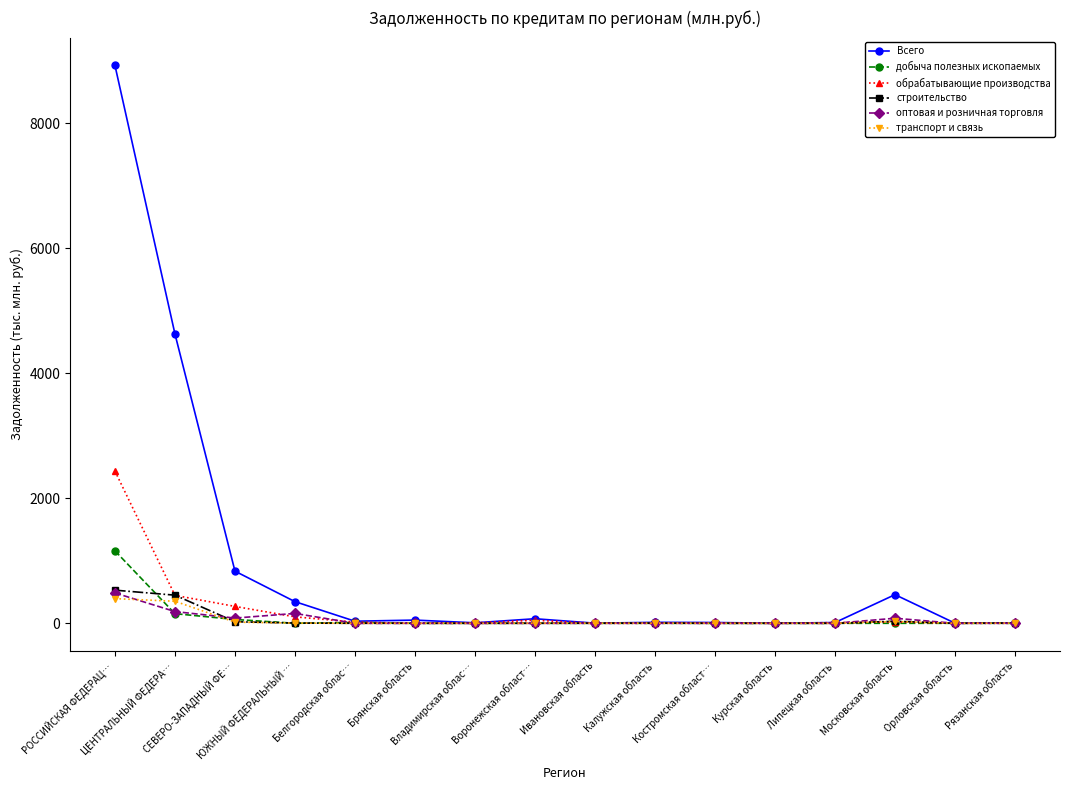

True or false: строительство has a value of 117.9 at ЦЕНТРАЛЬНЫЙ ФЕДЕРА….

False